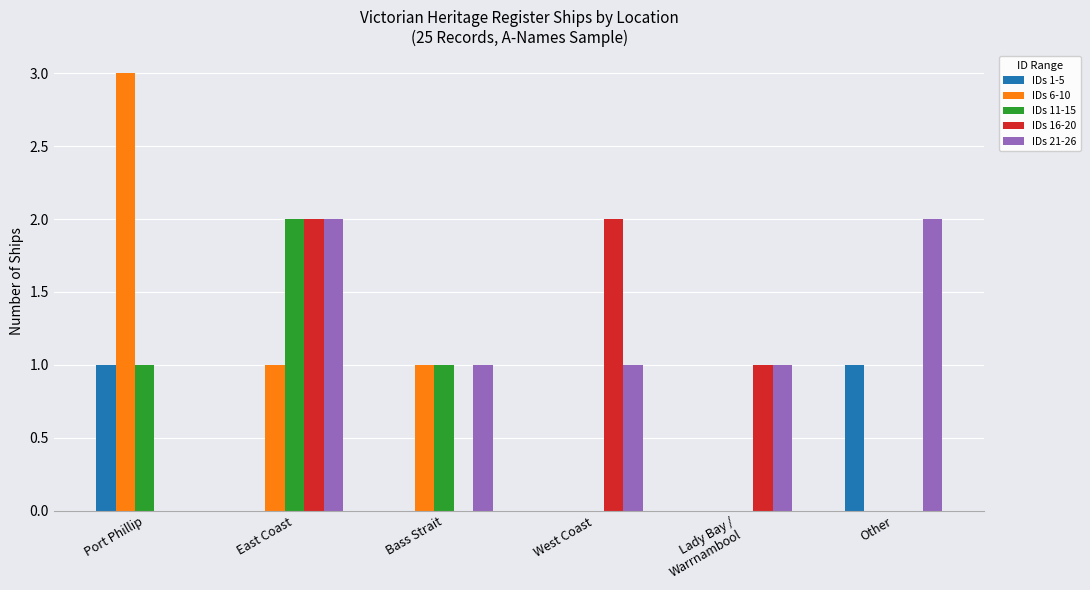

Is the value of IDs 1-5 at Port Phillip greater than the value of IDs 21-26 at East Coast?

No